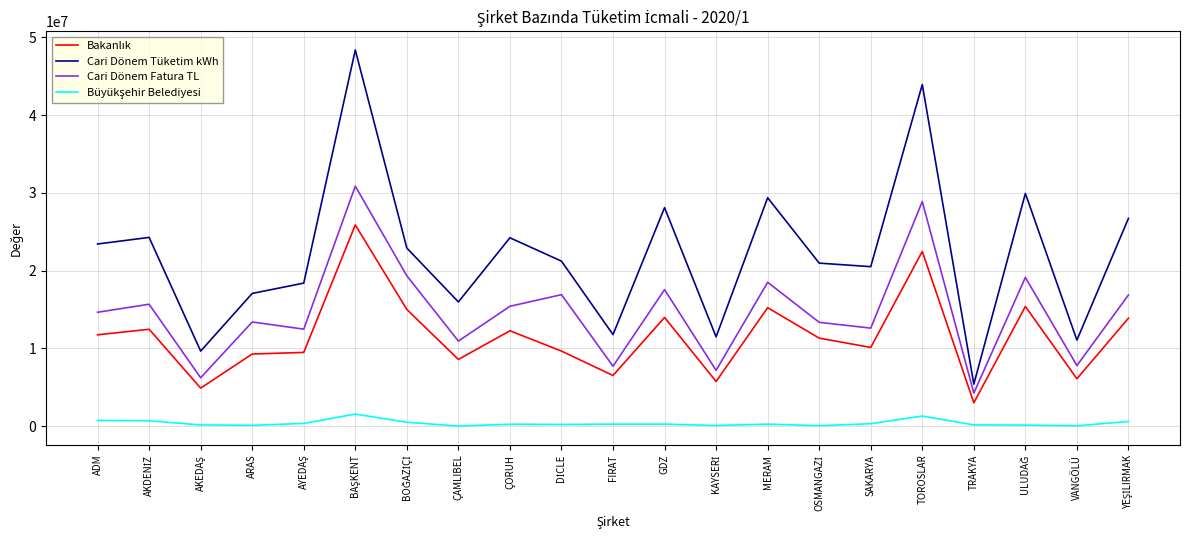

What is the maximum value for Cari Dönem Tüketim kWh?

48368340.4